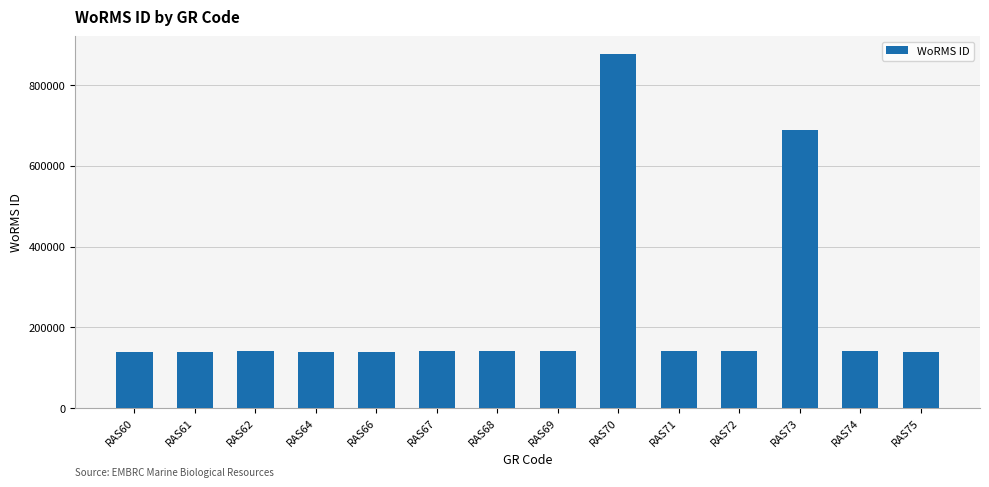

Approximately how many times larger is the value at RAS72 compared to RAS70?

0.2